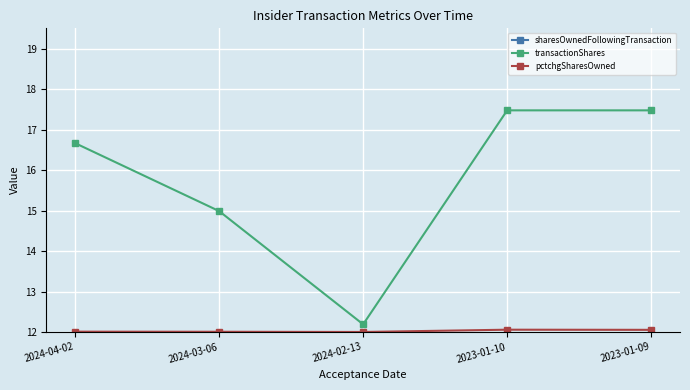

What position from the right is 2024-02-13?

3